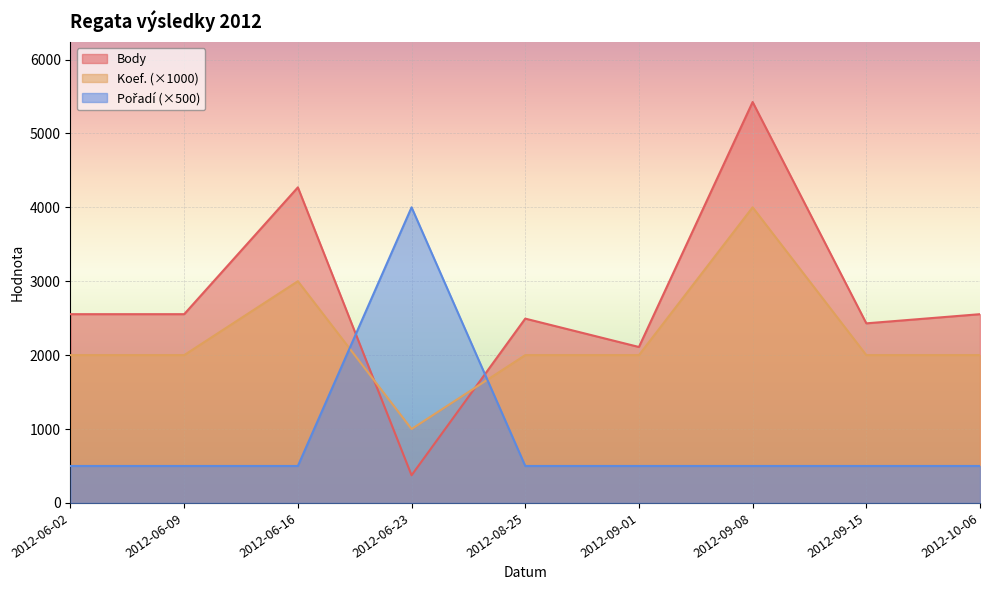

Rank the series at 2012-09-15 from lowest to highest value.

Pořadí, Koef., Body